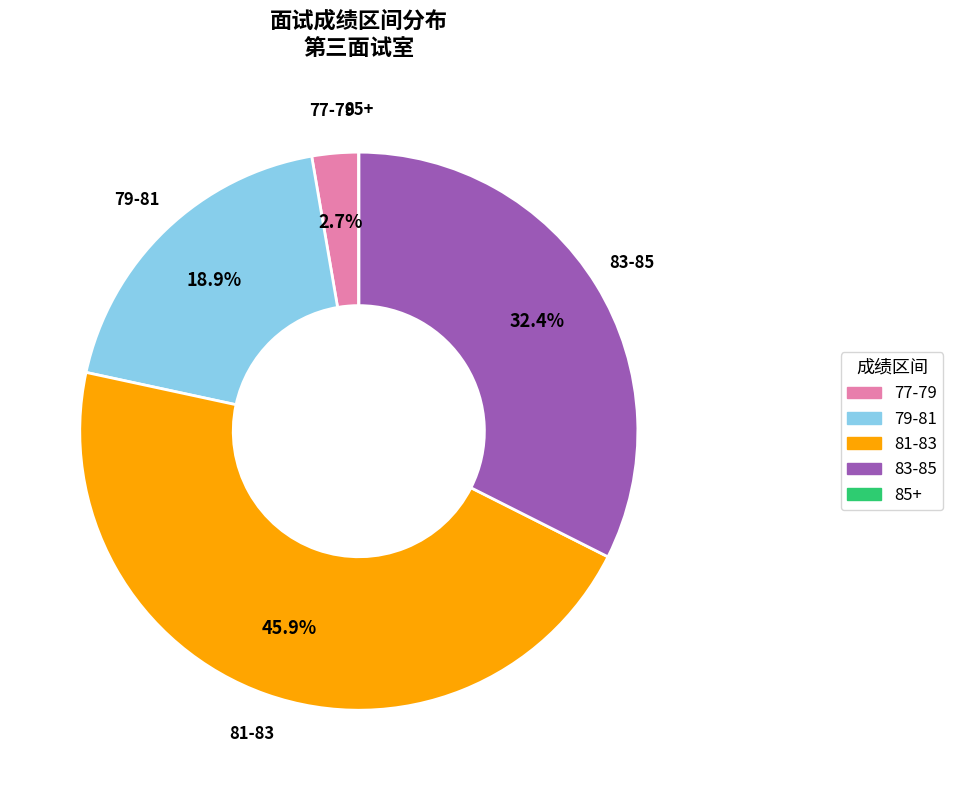

Approximately how many times larger is the value at 81-83 compared to 83-85?

1.4